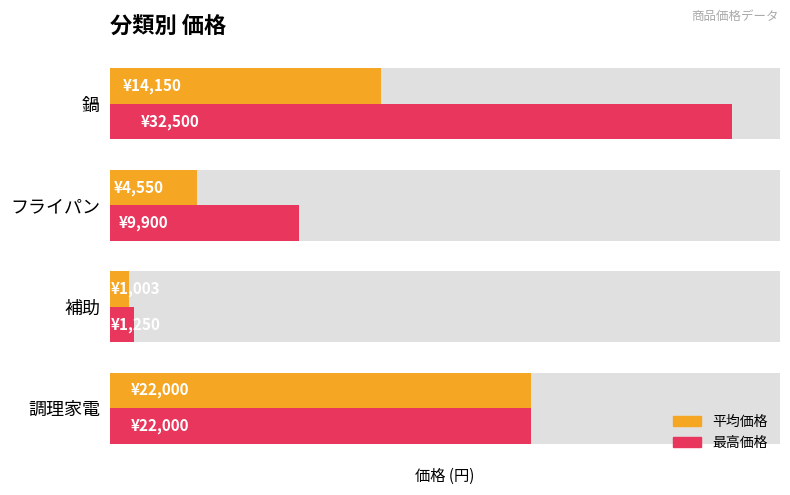

What is the lowest value of the 最高価格 series?

1250